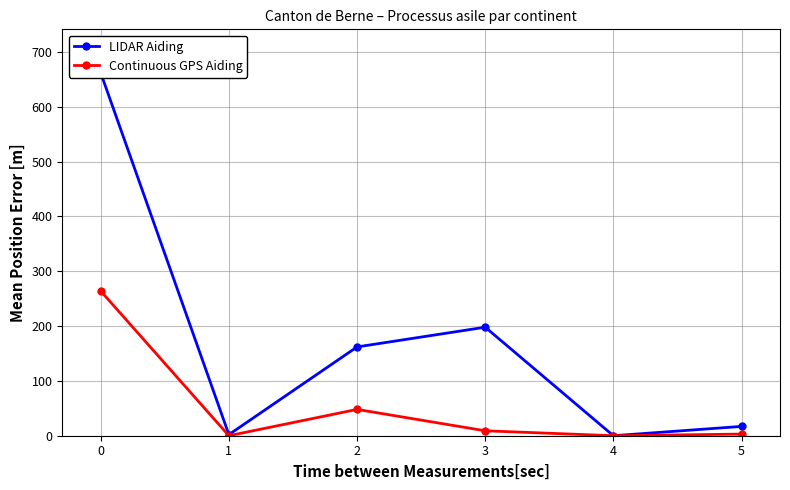

Rank the series by their maximum value, from lowest to highest.

Continuous GPS Aiding, LIDAR Aiding